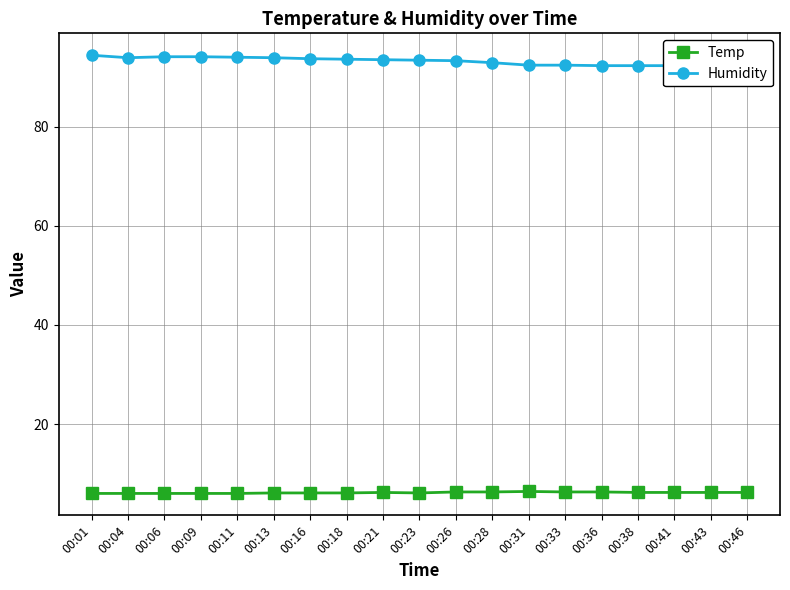

What is the value of the Humidity point at the 7th from the left?

93.7